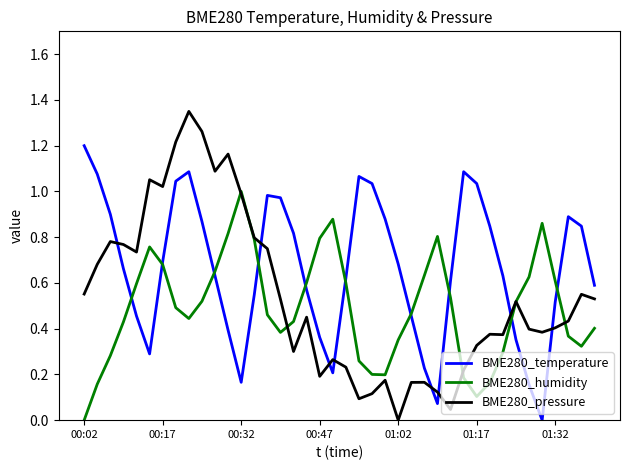

Which series has the widest spread of values?

BME280_pressure